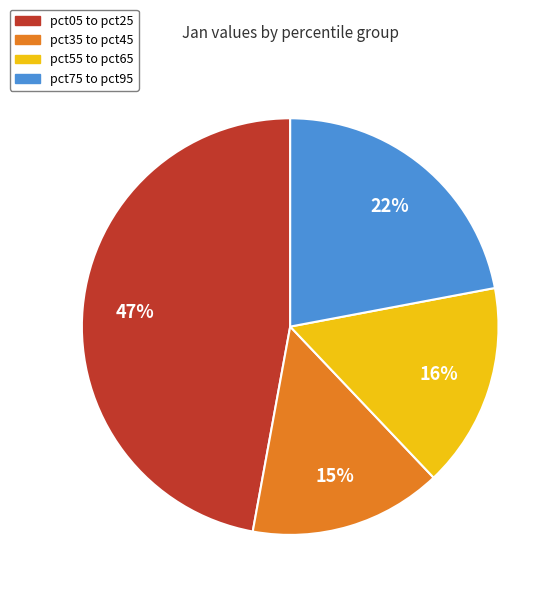

How many slices are in this pie chart?

4